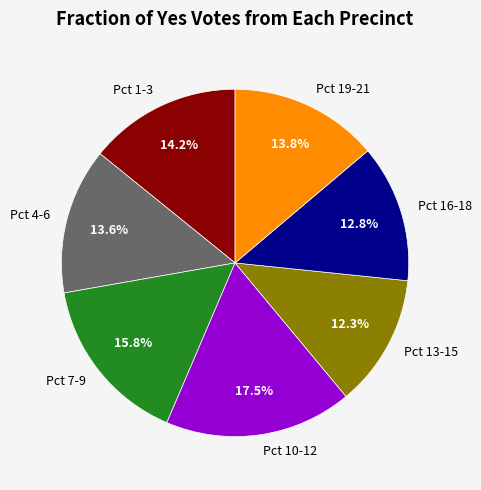

How much of the chart is everything except Pct 4-6?

86.4%